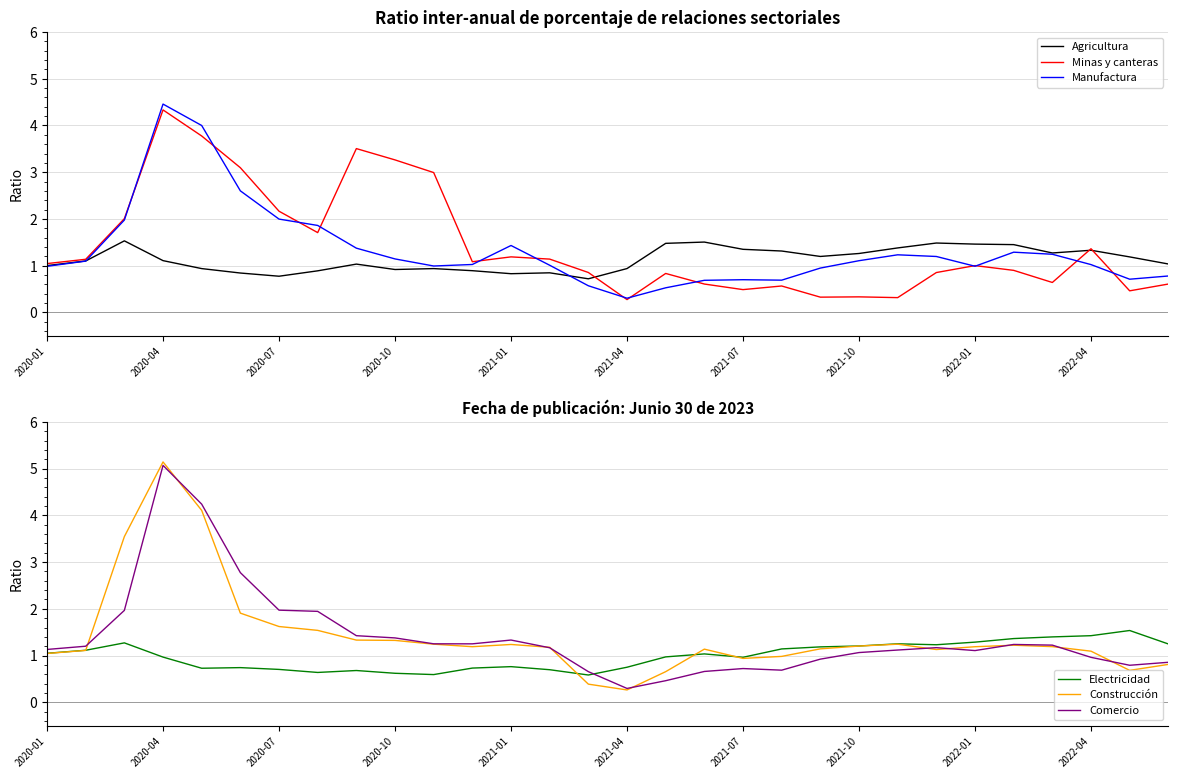

The value of Manufactura at 2021-10 is 1.1. True or false?

True